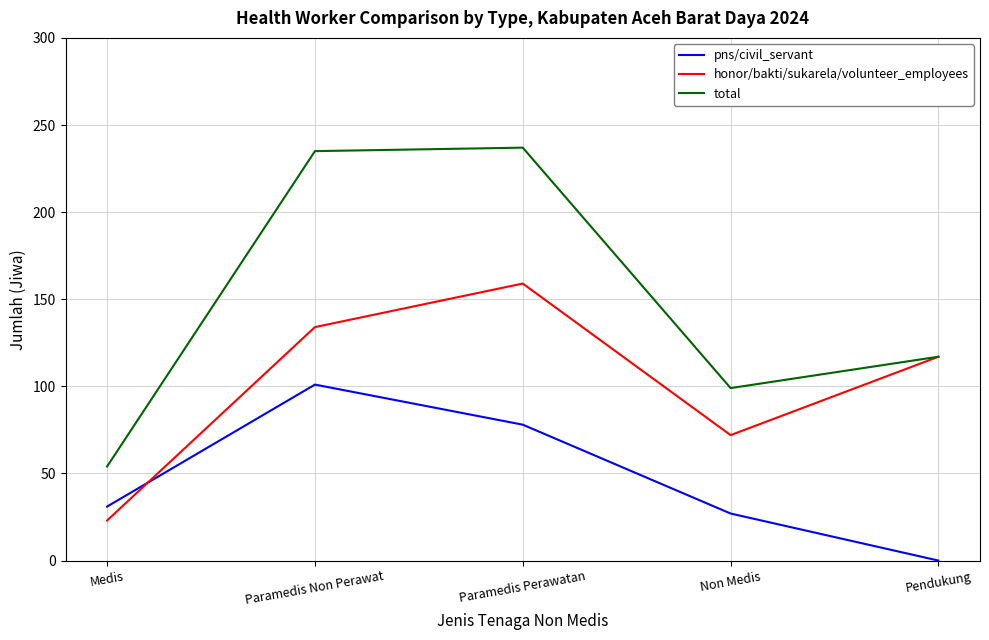

How many distinct data groups are displayed?

3